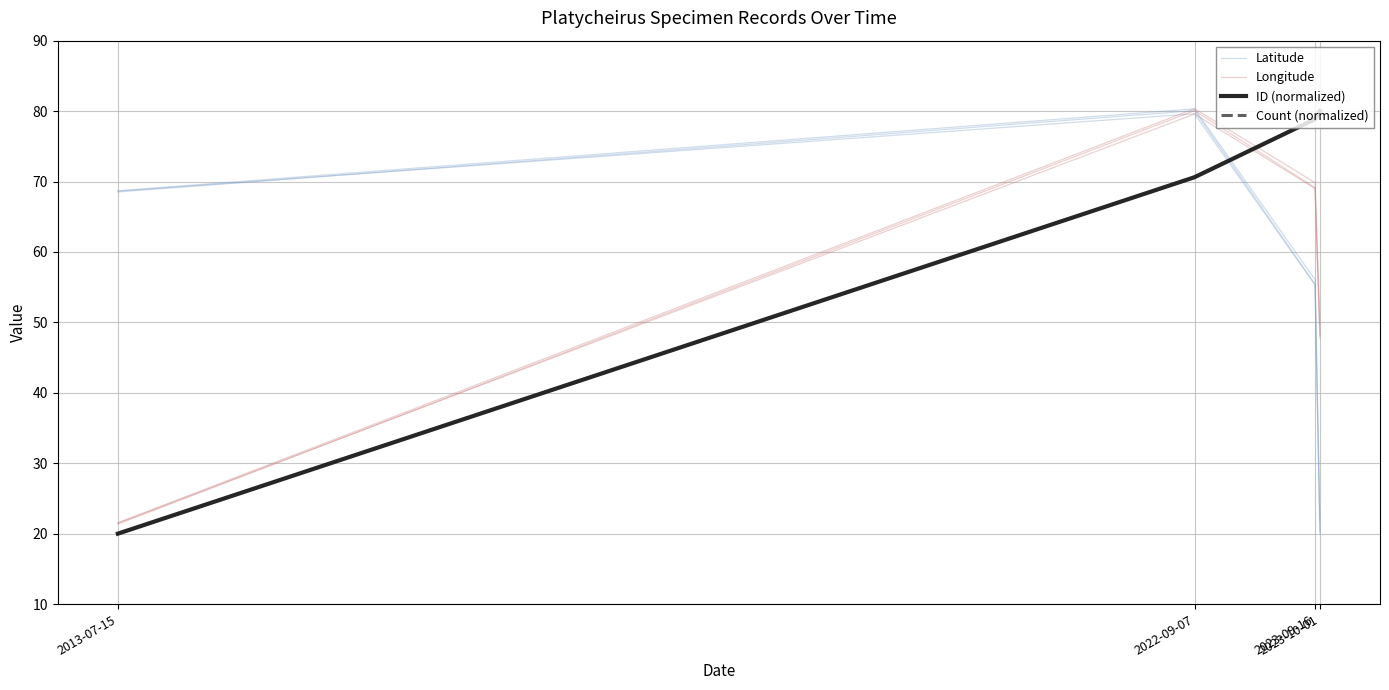

Is this an area chart (filled region under the line)?

No